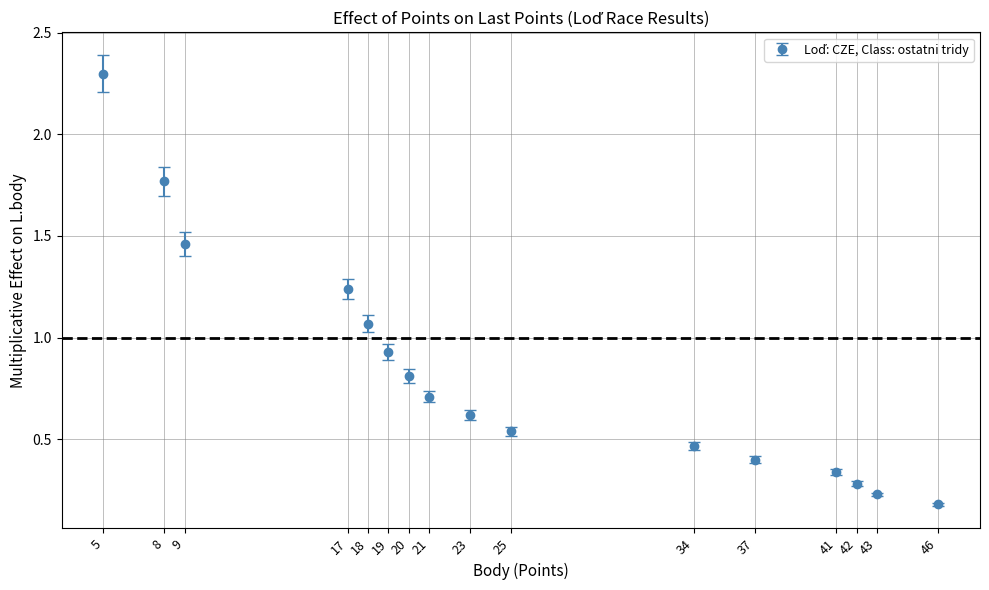

Which has a higher value, 19 or 43?

19